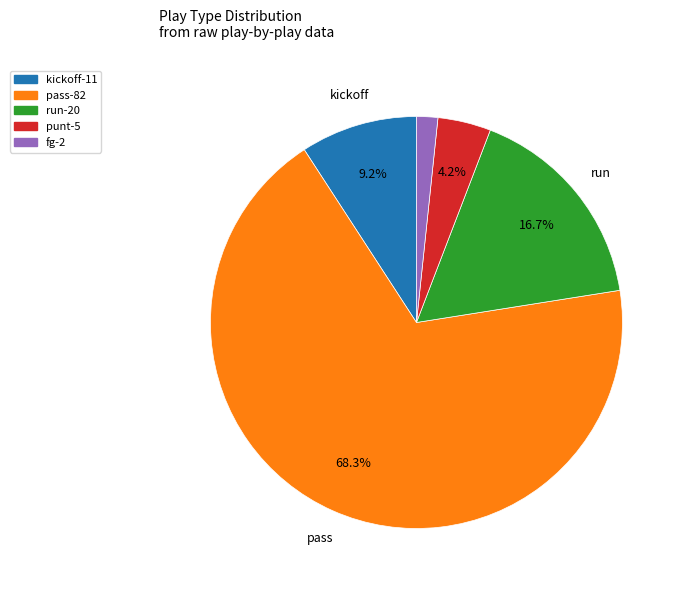

Is there a majority slice in this chart?

Yes